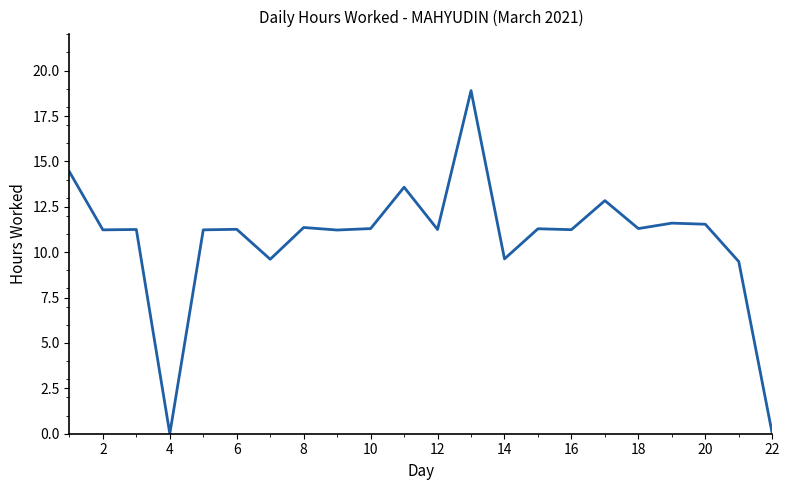

What is the greatest value displayed?

18.9